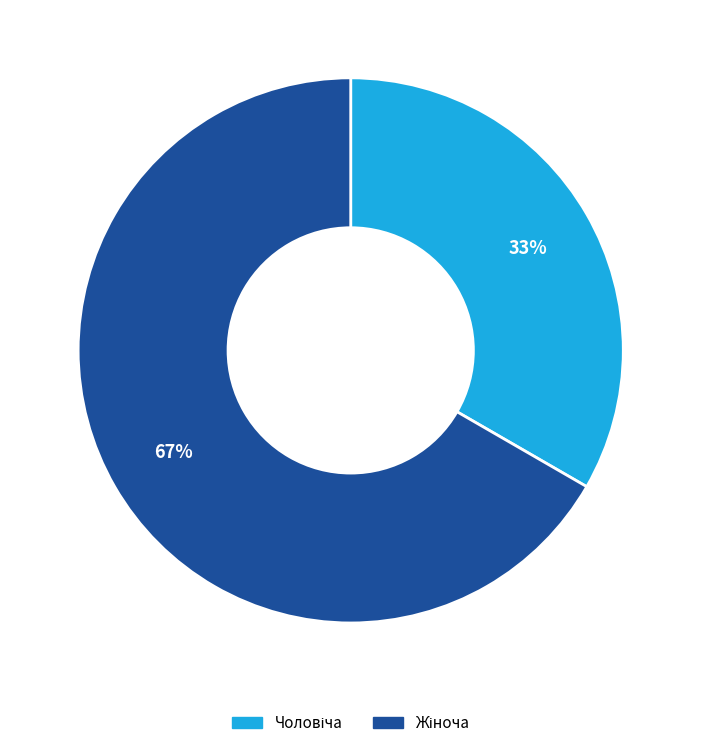

Is there any slice that represents more than half of the pie?

Yes